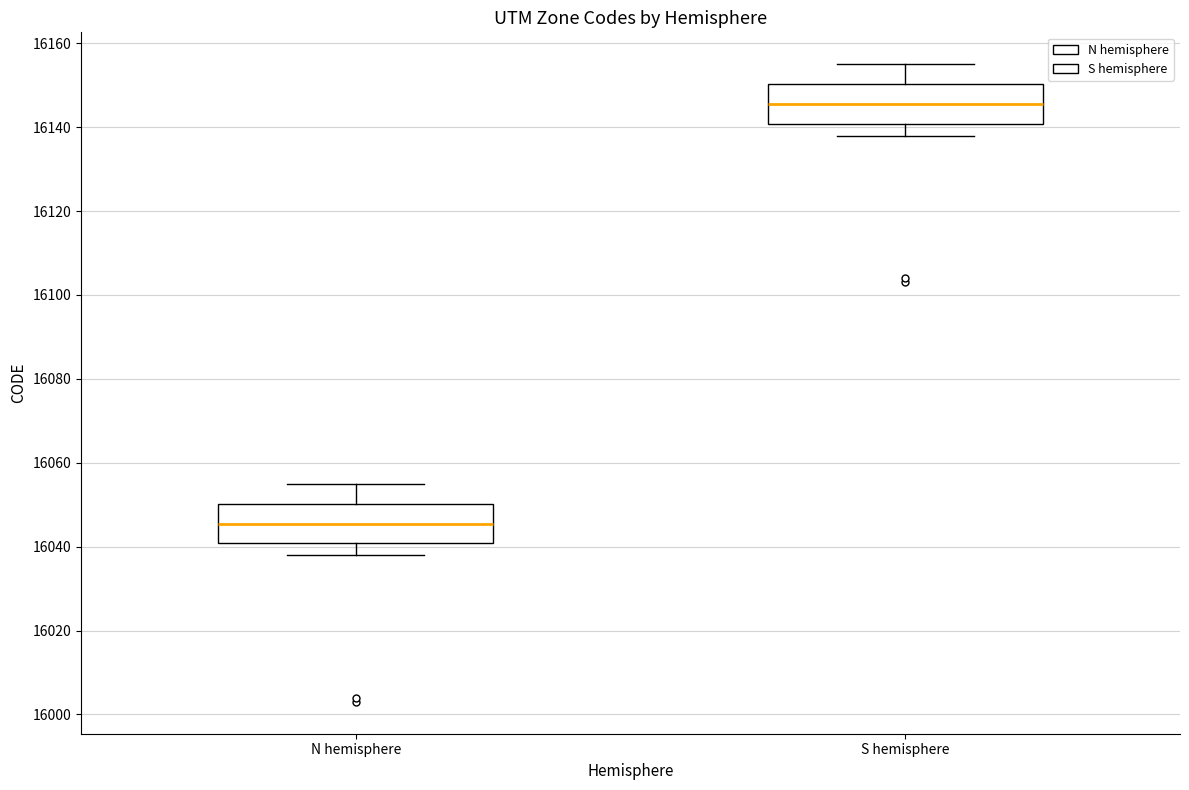

Which box has the lowest median line?

N hemisphere